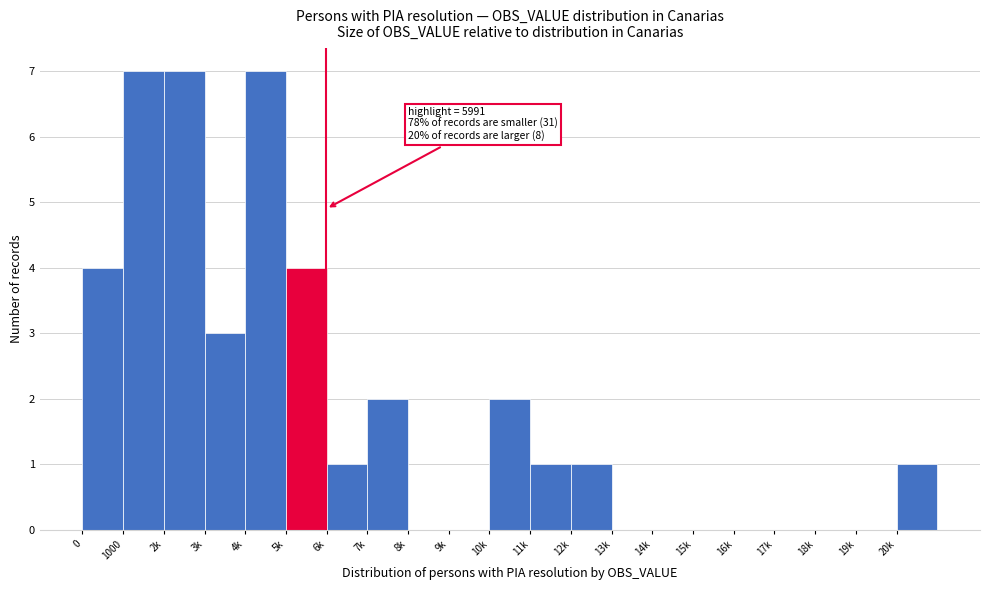

Reading left to right, extract all data points from this chart.

0=4	1000=7	2k=7	3k=3	4k=7	5k=4	6k=1	7k=2	8k=0	9k=0	10k=2	11k=1	12k=1	13k=0	14k=0	15k=0	16k=0	17k=0	18k=0	19k=0	20k=1